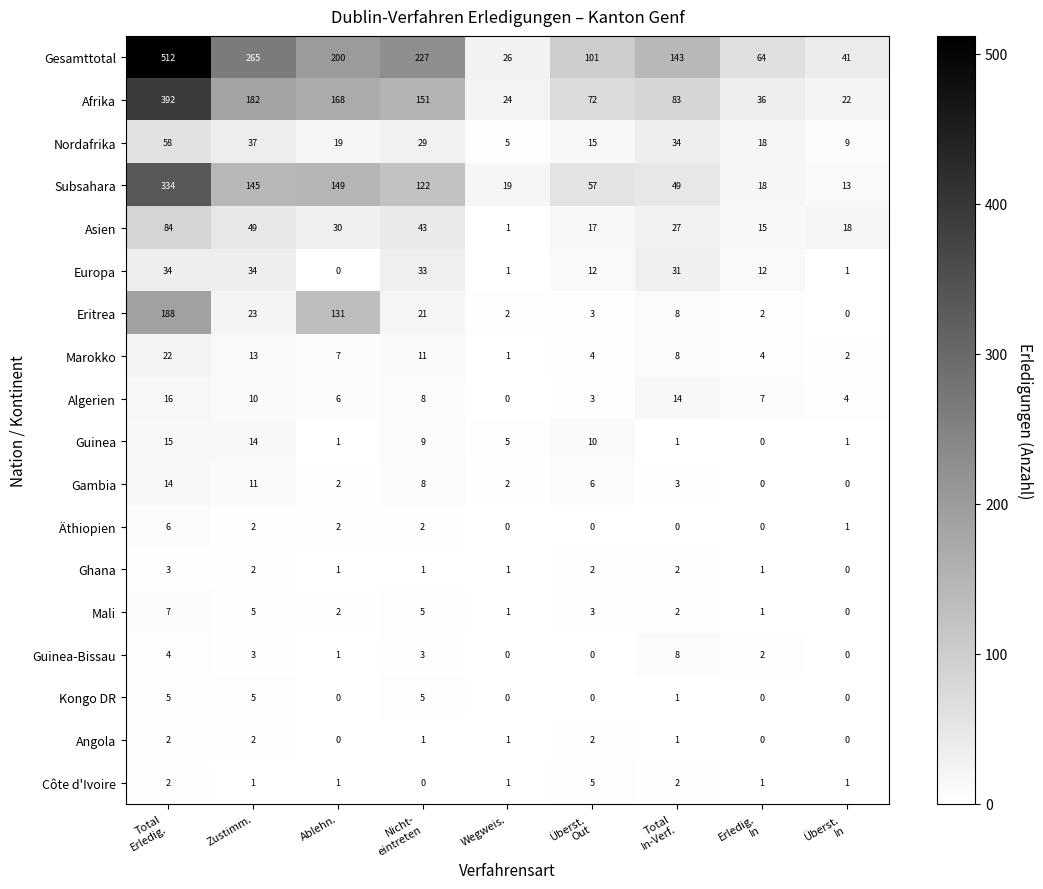

What is the greatest value displayed?

512